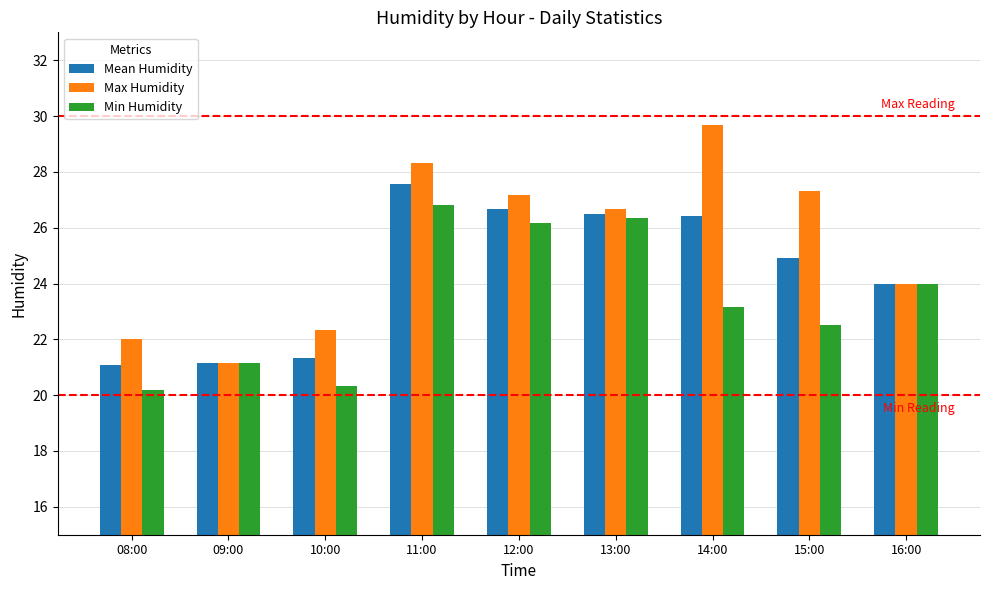

Rank the series by their average value, from highest to lowest.

Max Humidity, Mean Humidity, Min Humidity